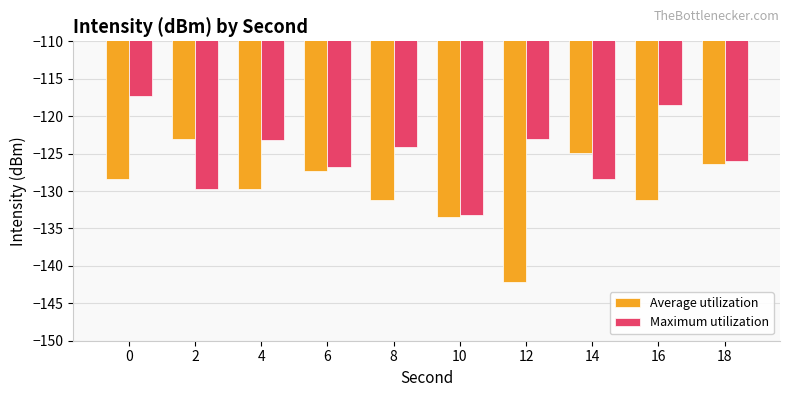

Reading left to right, transcribe all the data shown in this chart.

Average utilization: 0=-128.5	2=-123.1	4=-129.7	6=-127.3	8=-131.2	10=-133.5	12=-142.1	14=-125.0	16=-131.2	18=-126.4
Maximum utilization: 0=-117.3	2=-129.7	4=-123.2	6=-126.8	8=-124.1	10=-133.2	12=-123.0	14=-128.4	16=-118.5	18=-126.0